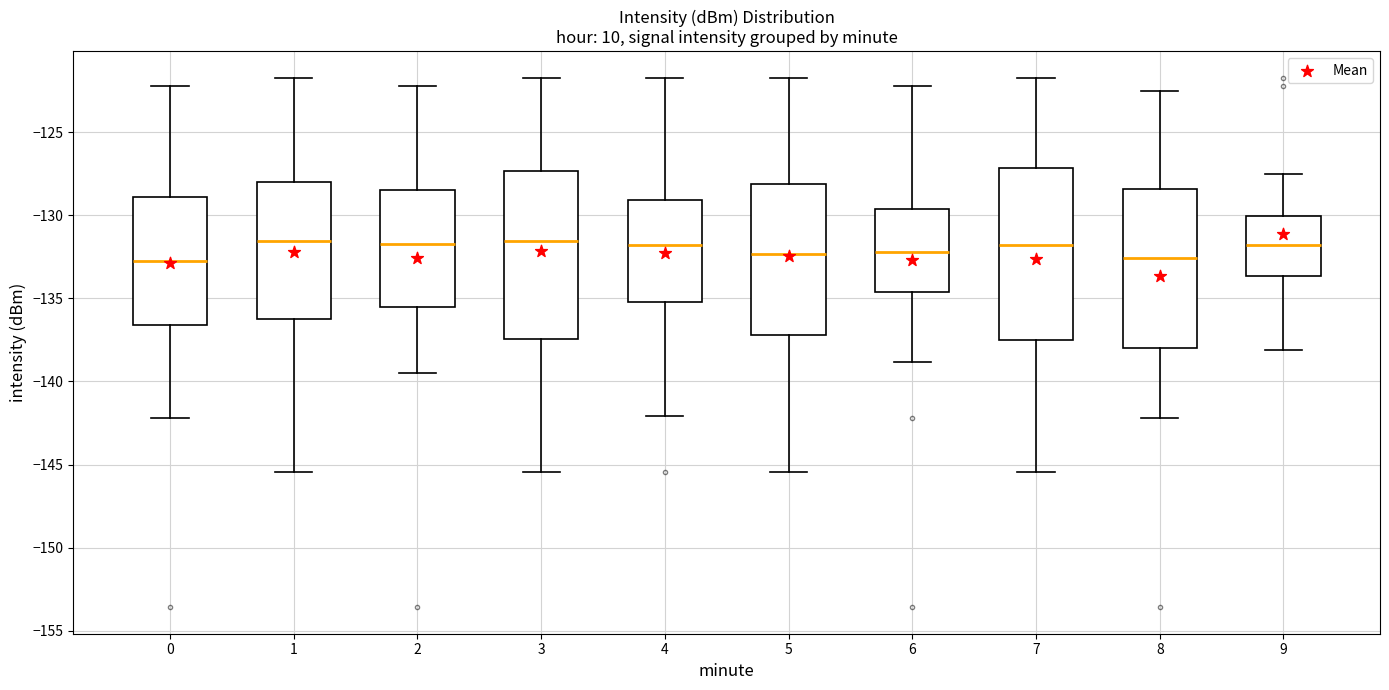

Where does the median line of the box at x = 1 sit on the y-axis? The values are not printed on the chart, so give them approximately, as read against the axis.

-131.5